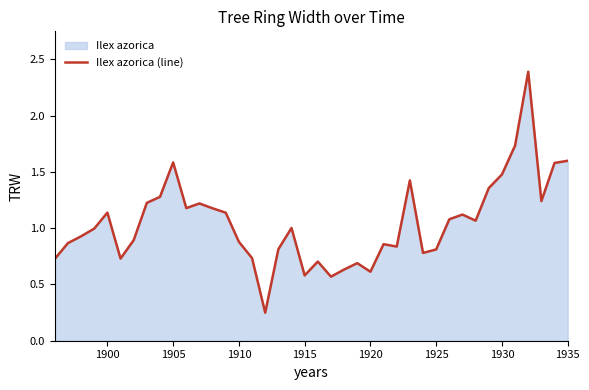

How many categories are shown in the chart?

40